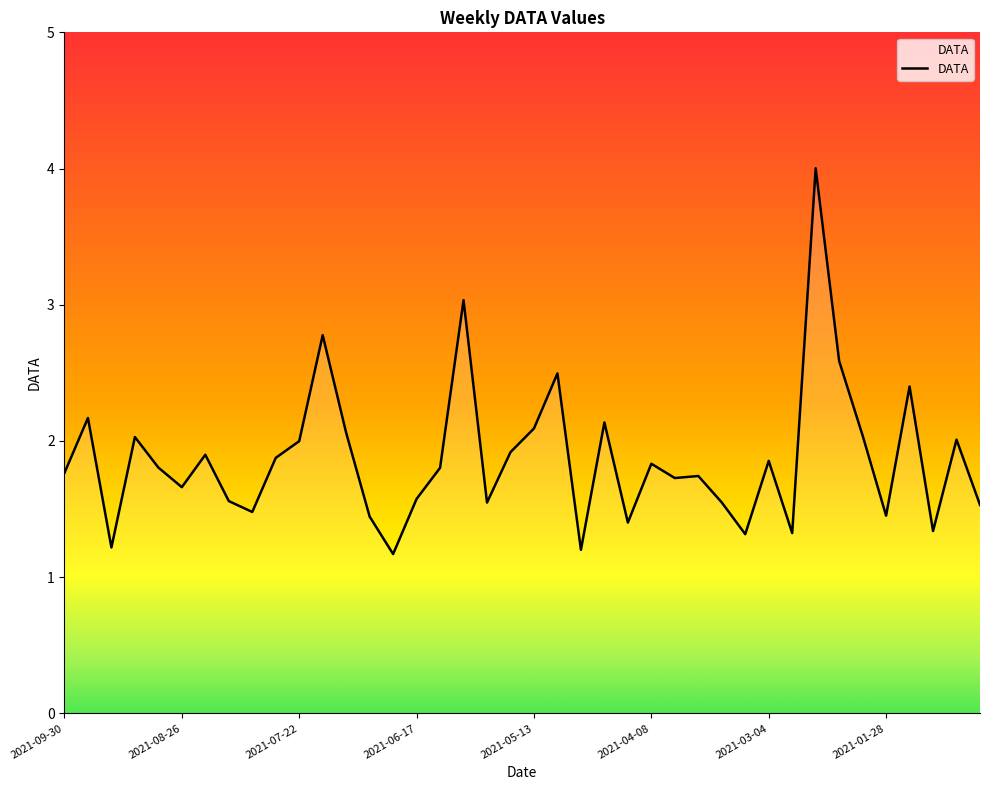

What is the smallest value displayed?

1.2